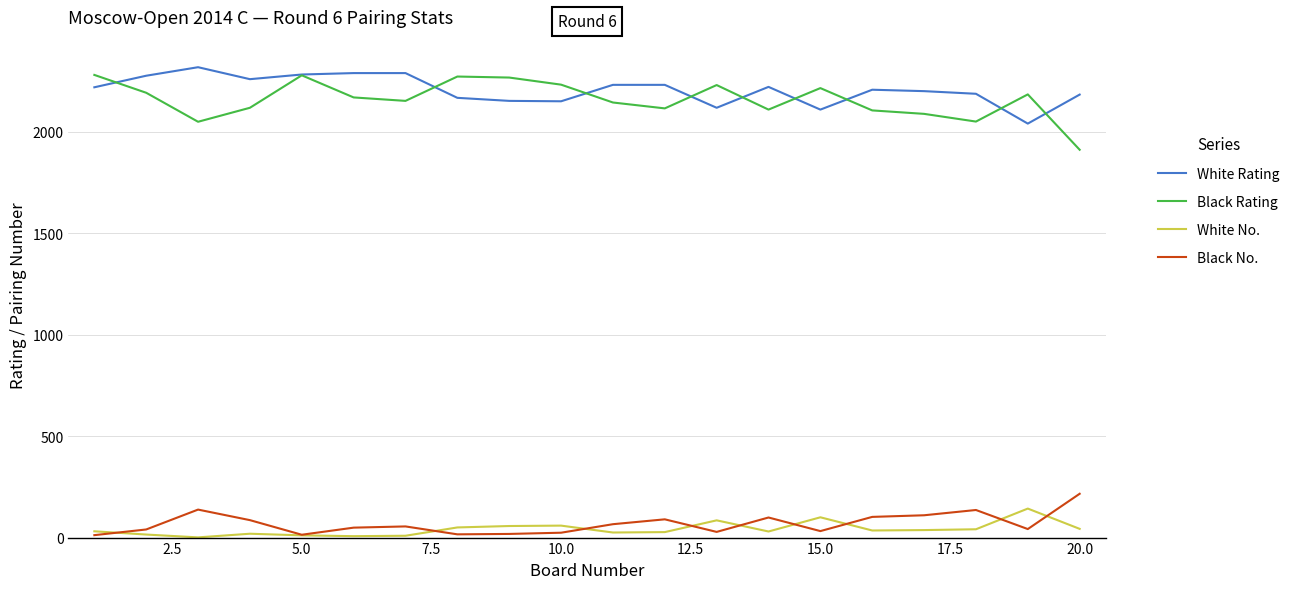

What is the minimum value for Black Rating?

1912